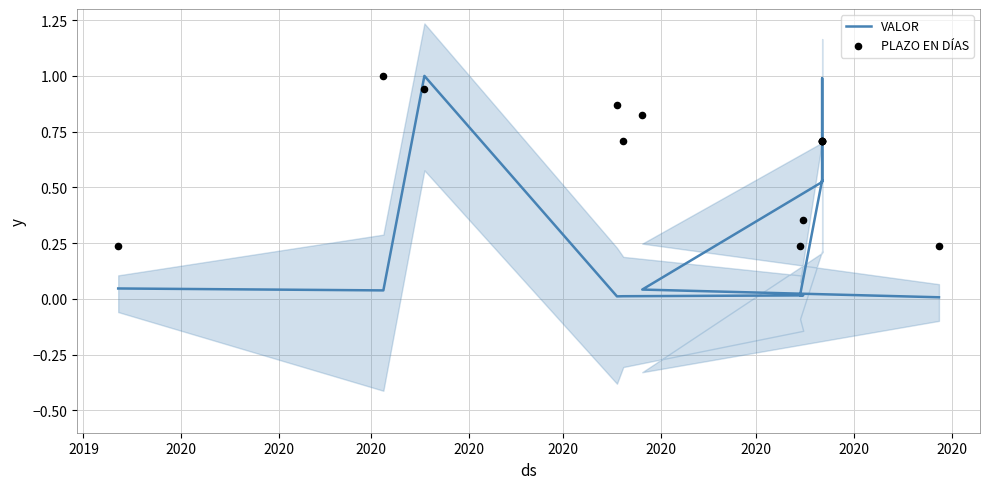

At which category is the sum across all series the highest?

2020